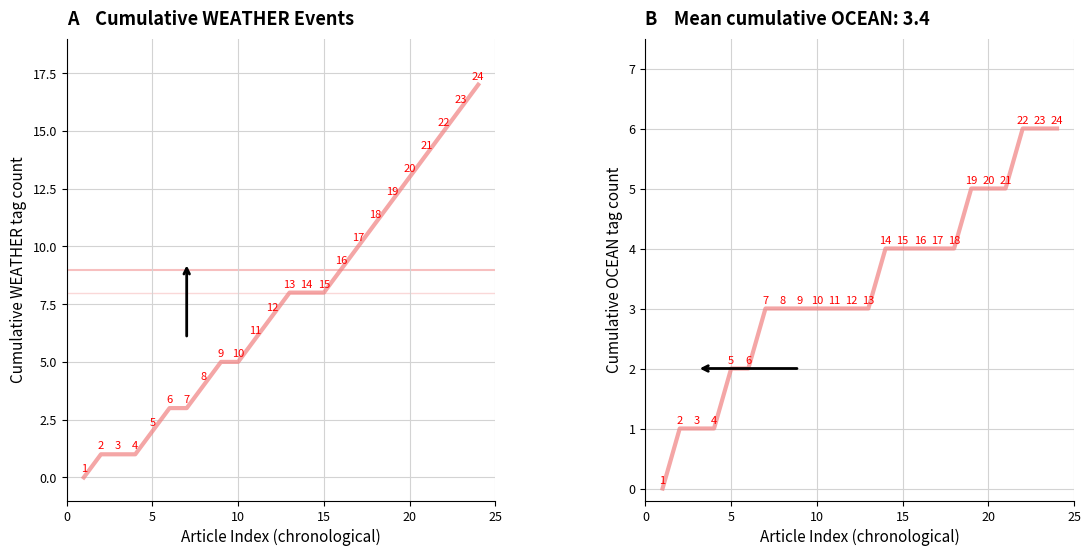

At how many categories does at least one series exceed 2?

19